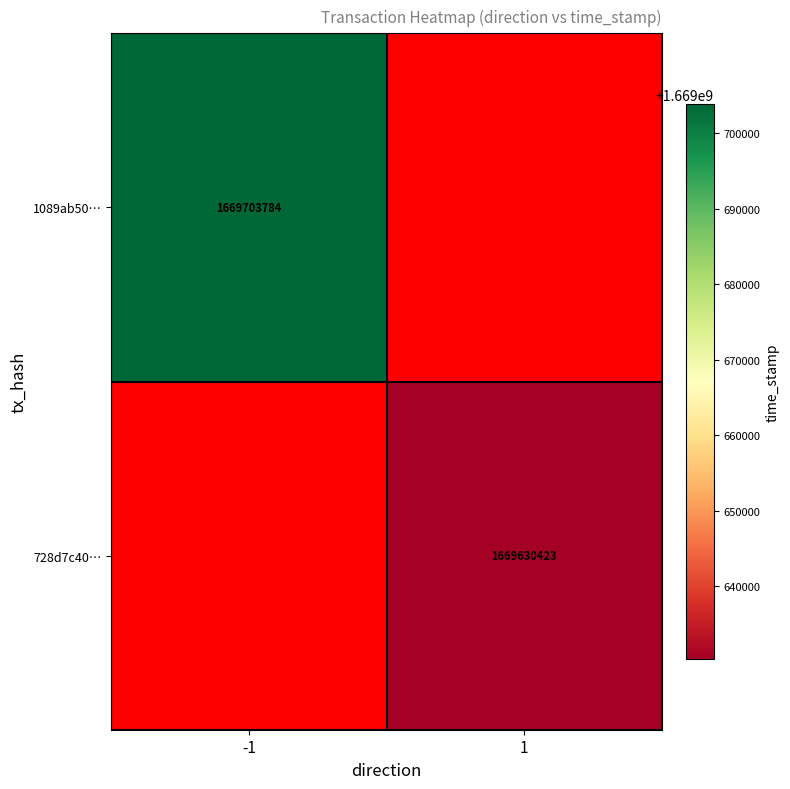

True or false: 1089ab50… has a value of 2372860543.9 at -1.

False